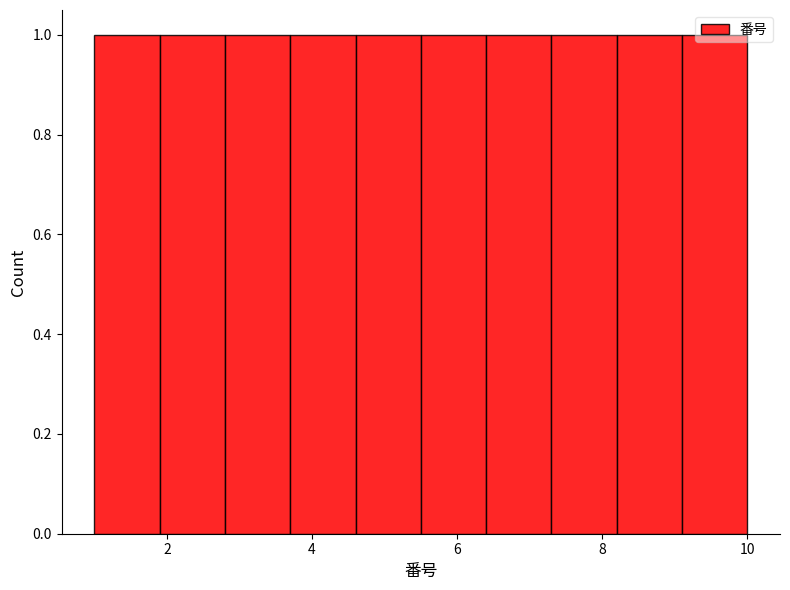

Reading left to right, transcribe this chart: for each bar, give the range it covers on the x-axis and its height. Neither the bar edges nor the heights are printed on the chart, so give them approximately, as read against the axes.

1.0 to 1.9: 1
1.9 to 2.8: 1
2.8 to 3.7: 1
3.7 to 4.6: 1
4.6 to 5.5: 1
5.5 to 6.4: 1
6.4 to 7.3: 1
7.3 to 8.2: 1
8.2 to 9.1: 1
9.1 to 10.0: 1